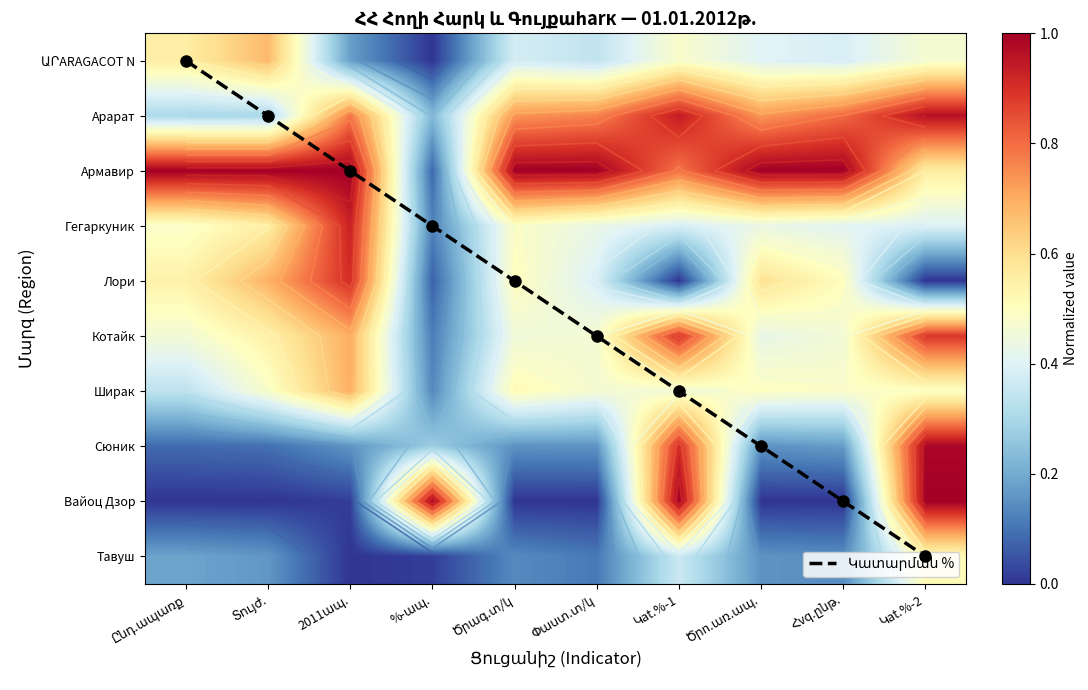

Which series changed the most between Ընդ.ապառք and Փաստ.տ/կ?

Կատարման %